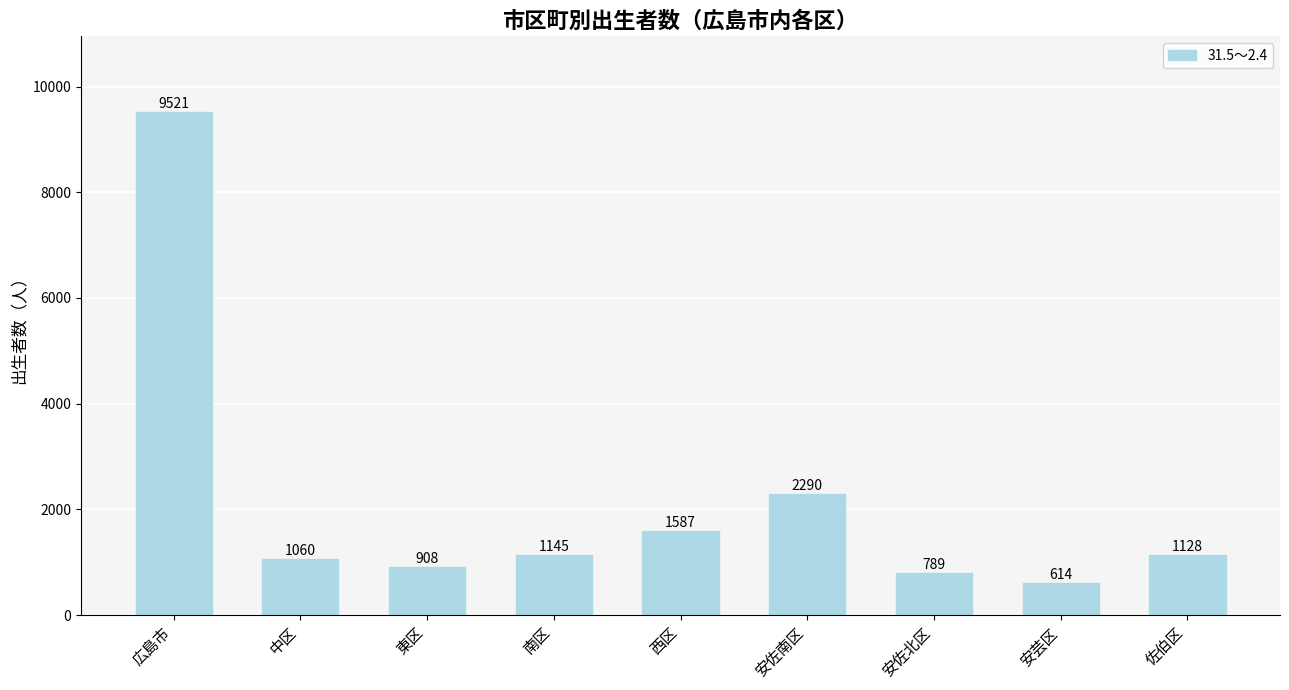

Reading right to left, what are all the values shown in this chart?

1128	614	789	2290	1587	1145	908	1060	9521